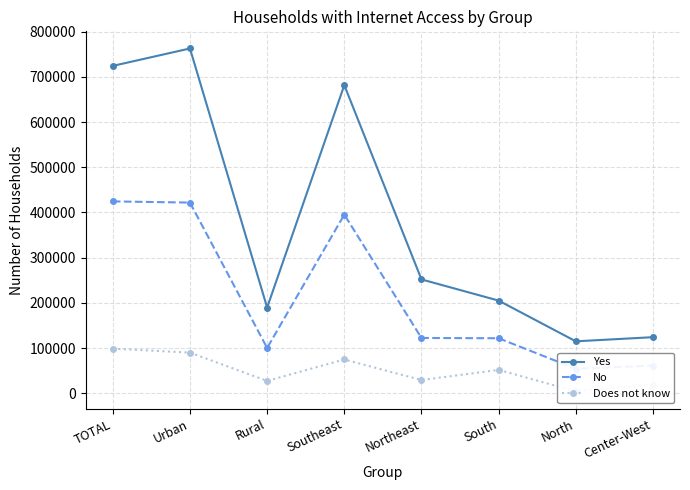

Which has a higher value, Urban or Southeast?

Urban